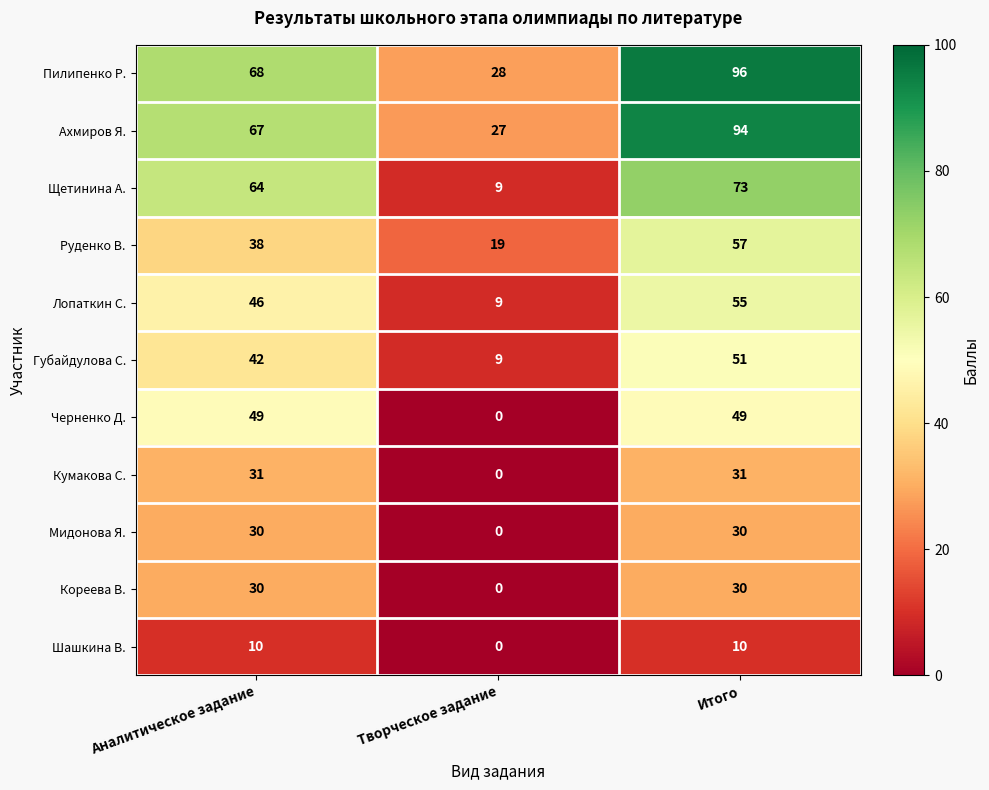

Read the Пилипенко Р. value at Аналитическое задание.

68